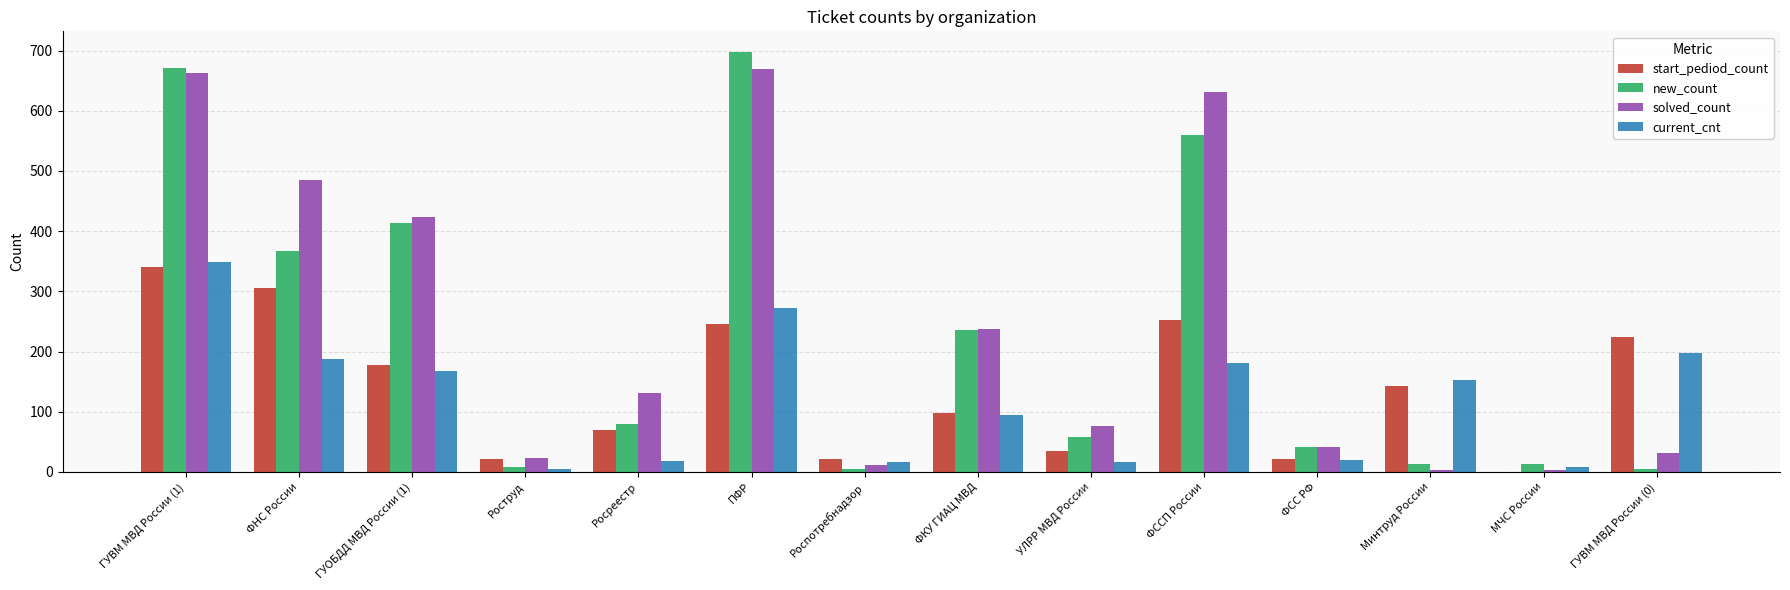

The new_count series shows 1196 at ГУВМ МВД России (1). True or false?

False